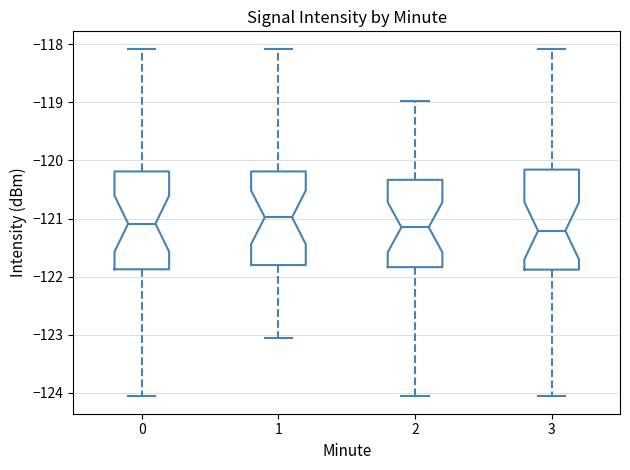

Reading left to right, read every box against the y-axis: the position of its median line, the range the box covers, and the ends of its whiskers. The values are not printed on the chart, so give them approximately, as read against the axis.

0: median -121.1, box -121.9 to -120.2, whiskers -124.1 to -118.1
1: median -121.0, box -121.8 to -120.2, whiskers -123.1 to -118.1
2: median -121.2, box -121.8 to -120.3, whiskers -124.1 to -119.0
3: median -121.2, box -121.9 to -120.2, whiskers -124.1 to -118.1